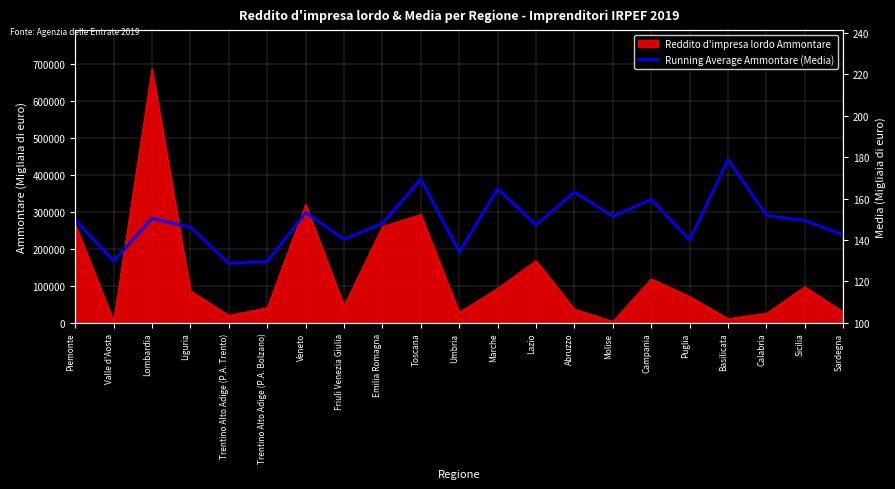

What is the label of the 18th point from the right?

Liguria